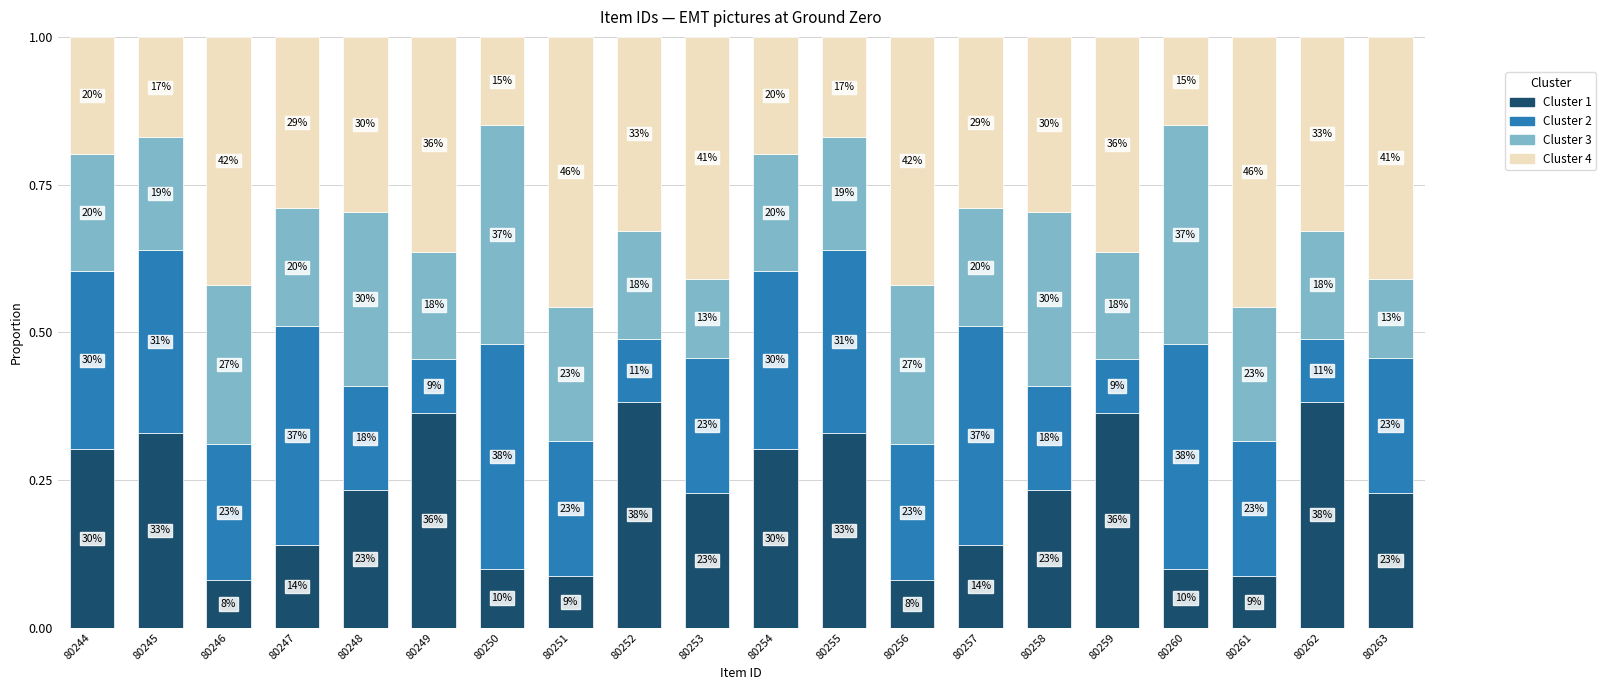

Does the chart contain stacked bars?

Yes